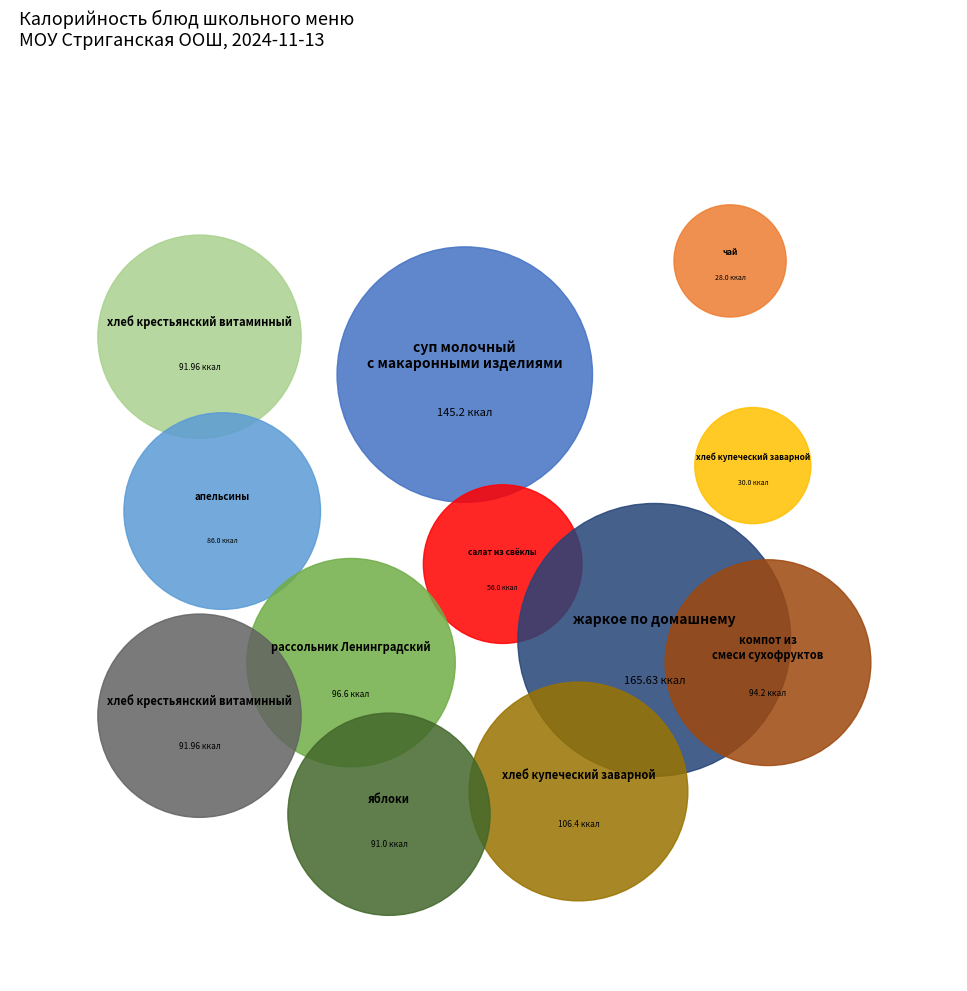

To the nearest percent, what is the combined percentage of жаркое по домашнему and салат из свёклы?

20%